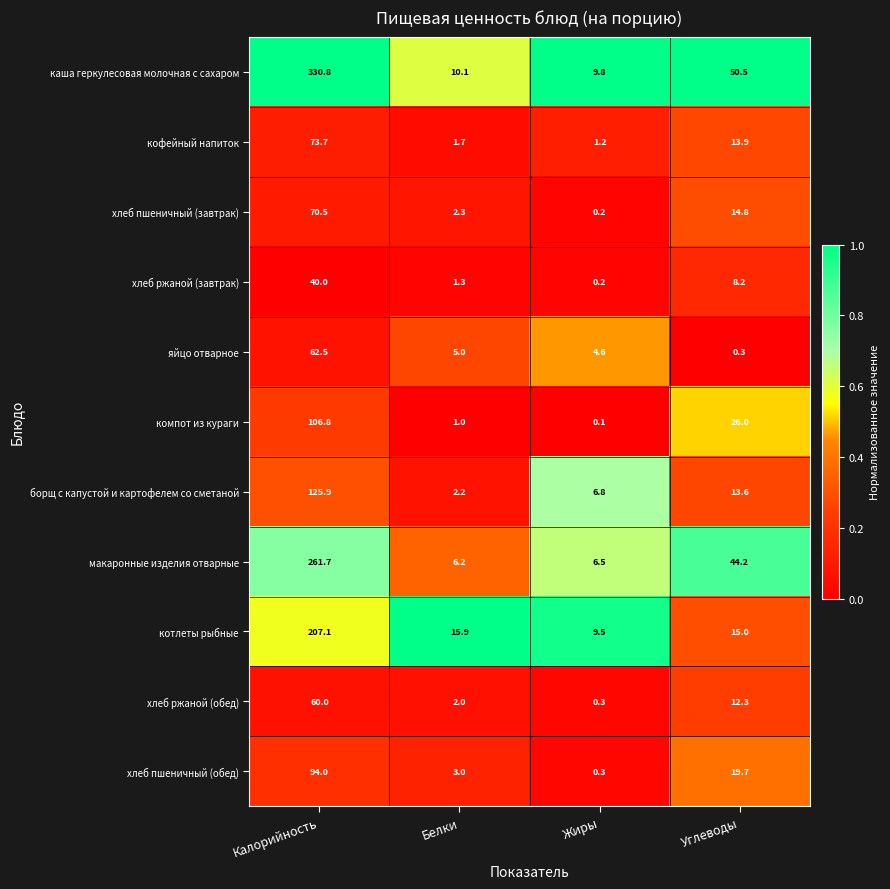

The яйцо отварное series shows 82.1 at Калорийность. True or false?

False